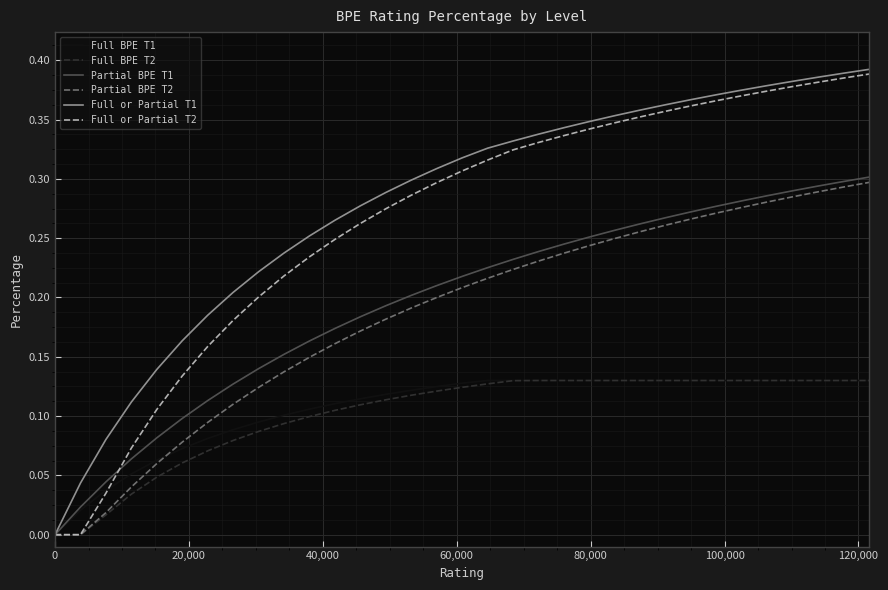

What is the value of the Full BPE T2 point at the 18th from the left?

0.1